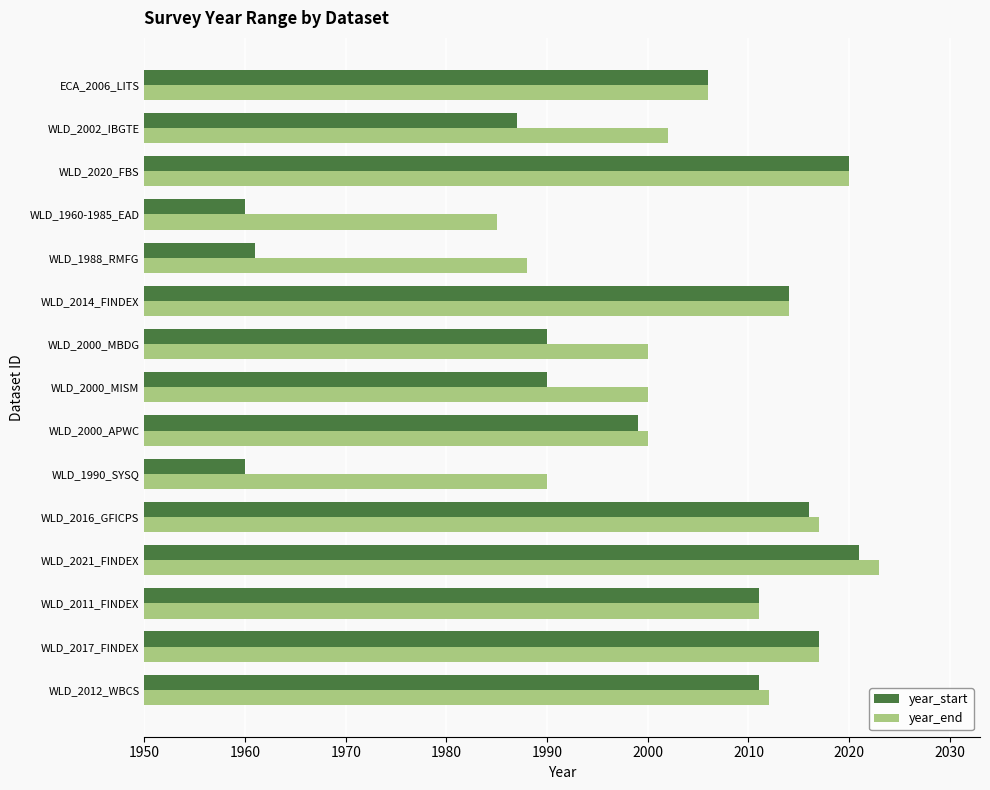

How many data points in year_end are less than 2006?

7